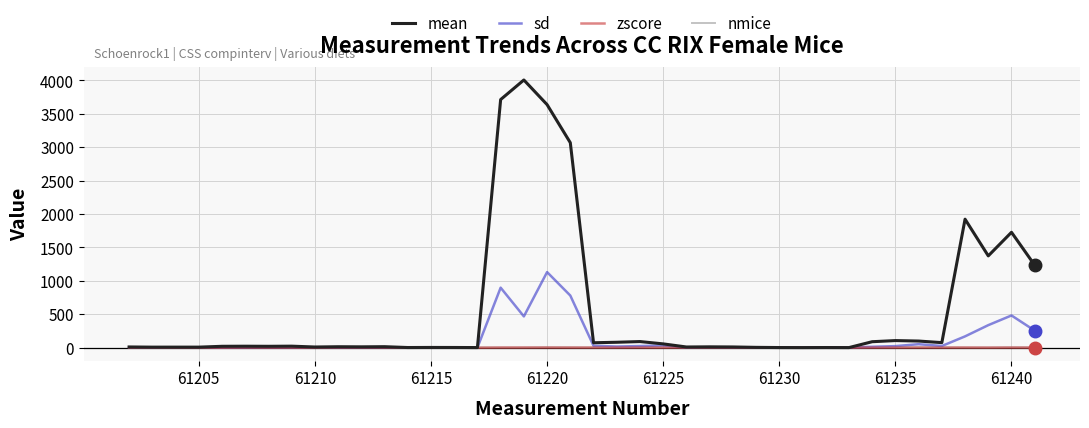

Which series has the largest total across all categories?

mean